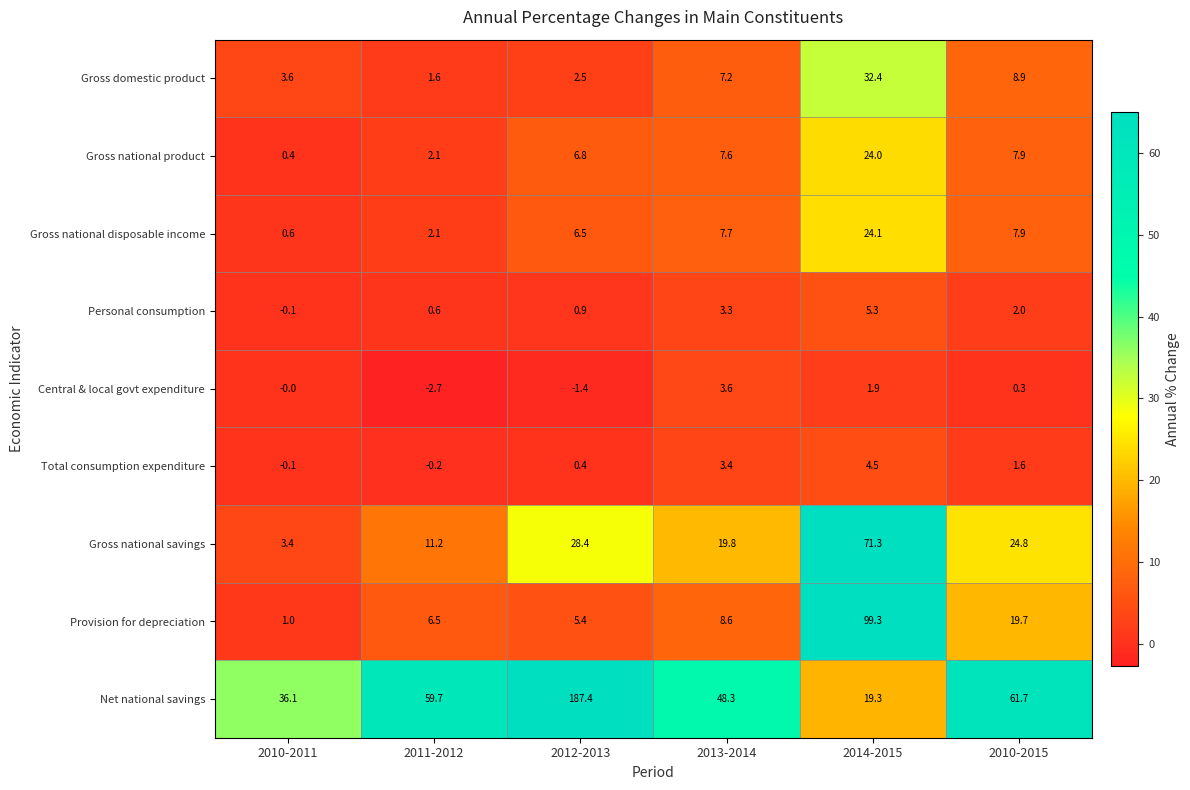

Which series has the largest total across all categories?

Net national savings